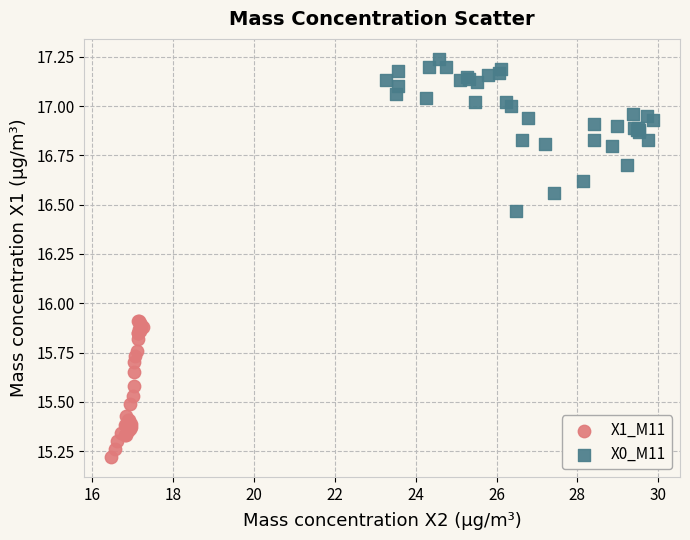

Which series contains the highest Y value?

X0_M11